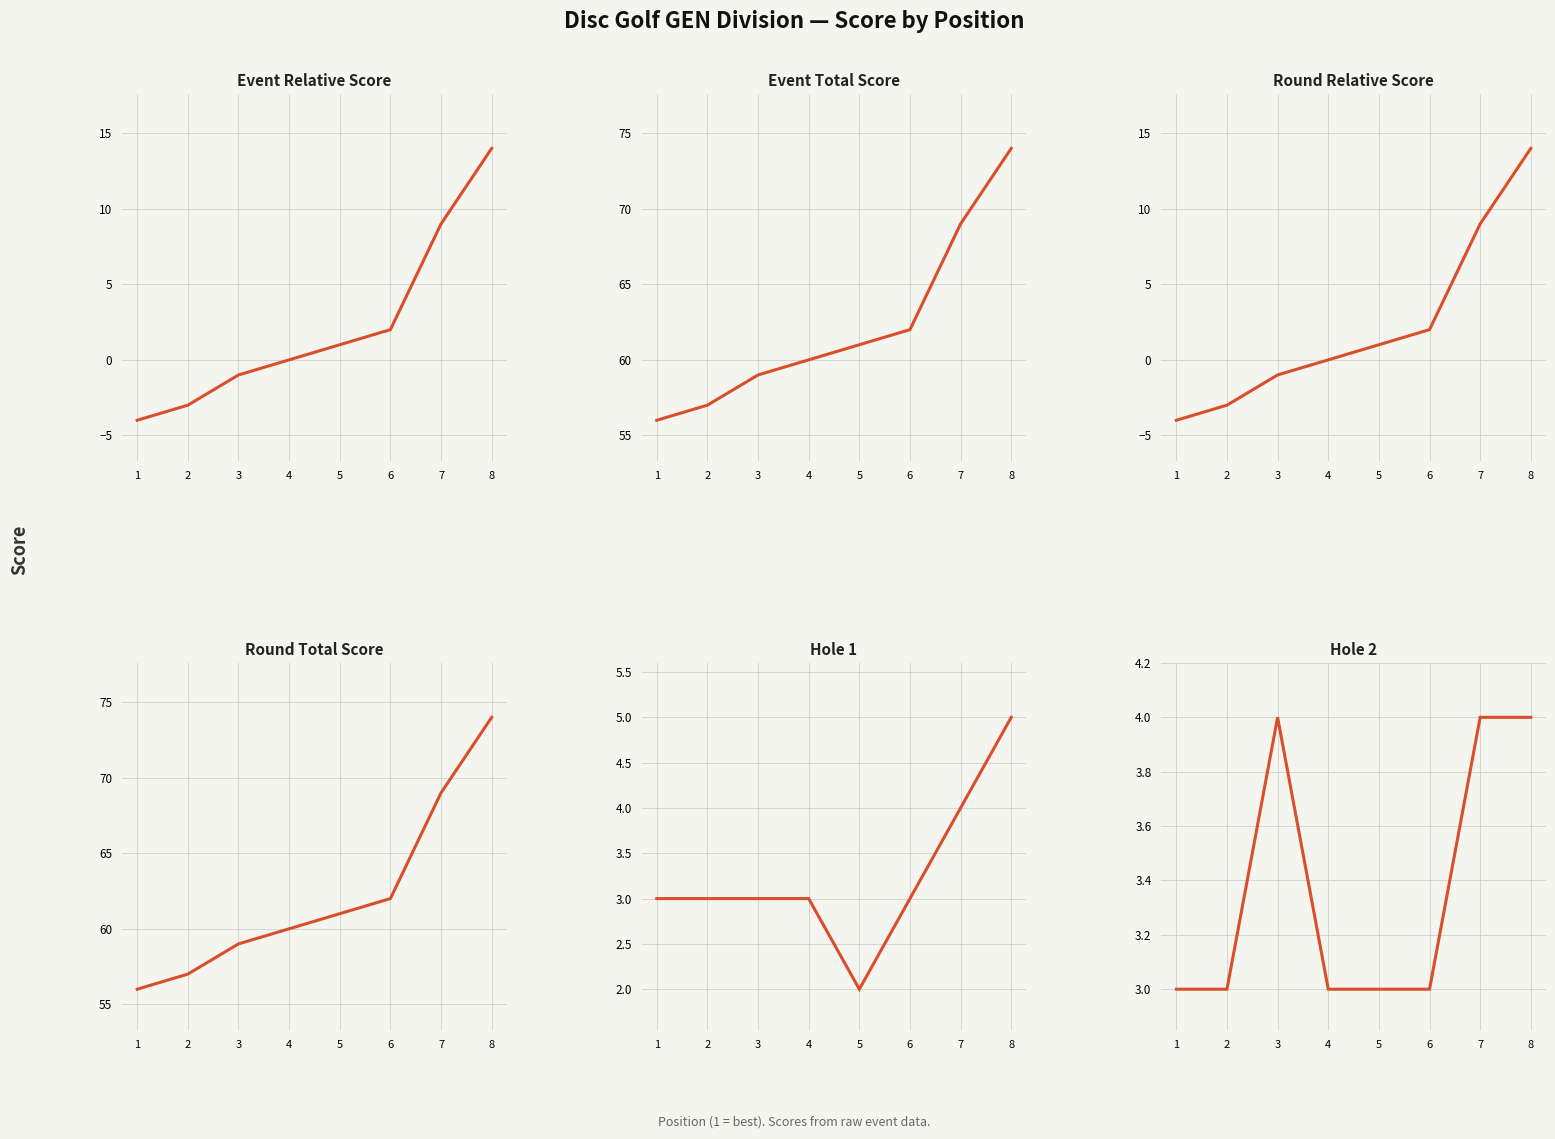

At which label does hole_1 reach its minimum?

5